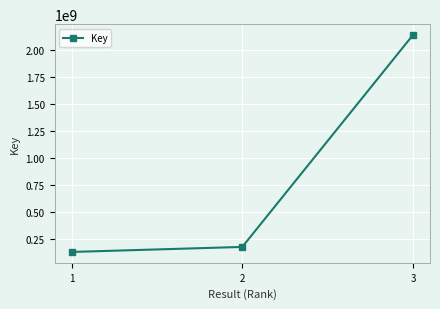

What is the approximate value at 3, to the nearest 50?

2142396300